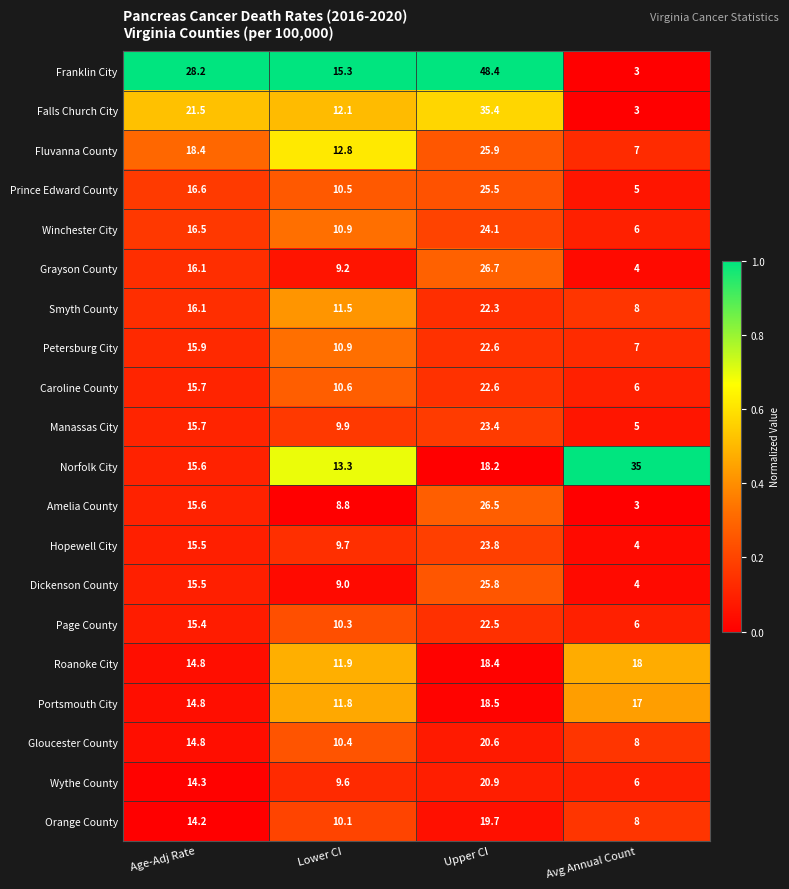

Which series has the largest total across all categories?

Franklin City